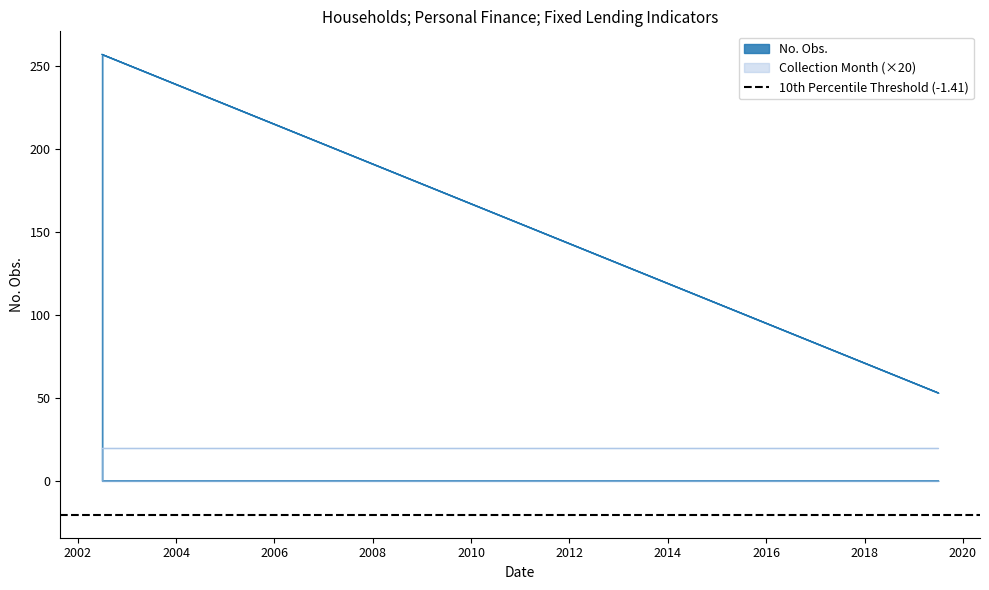

How many interior local valleys (lower than both neighbors) does the data have?

1